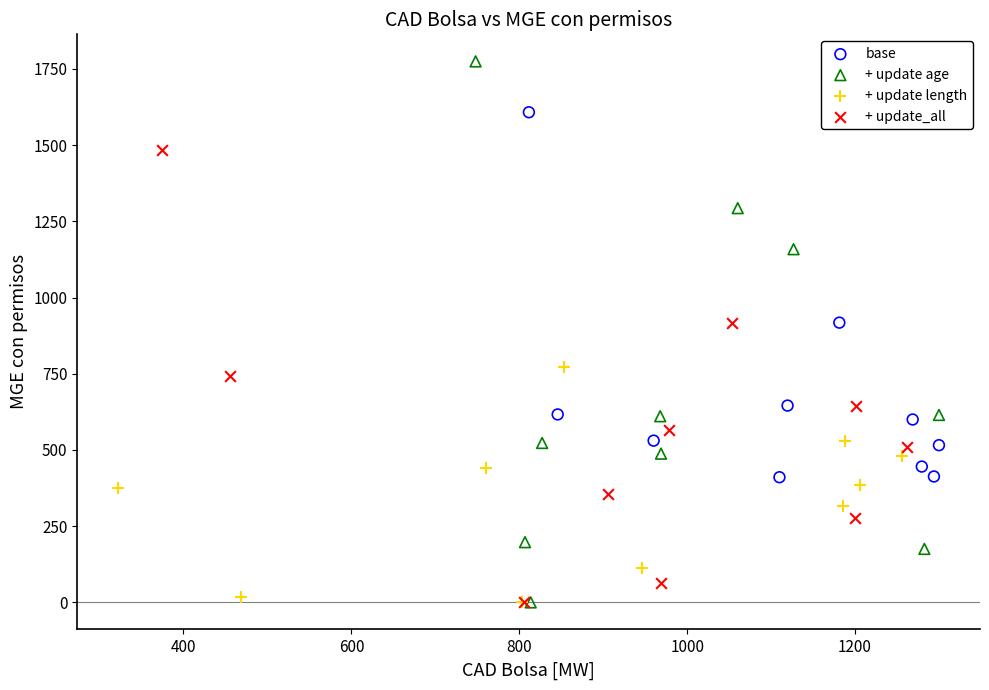

Which series reaches the maximum Y coordinate?

+ update age